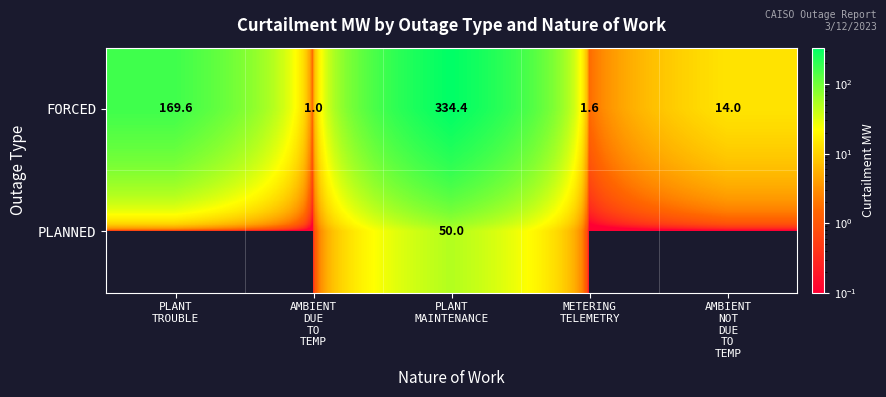

What is the average value of the FORCED series?

104.1